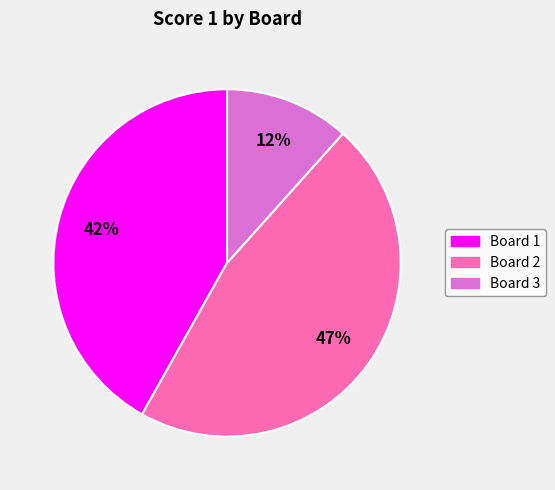

Count the number of slices in the pie.

3